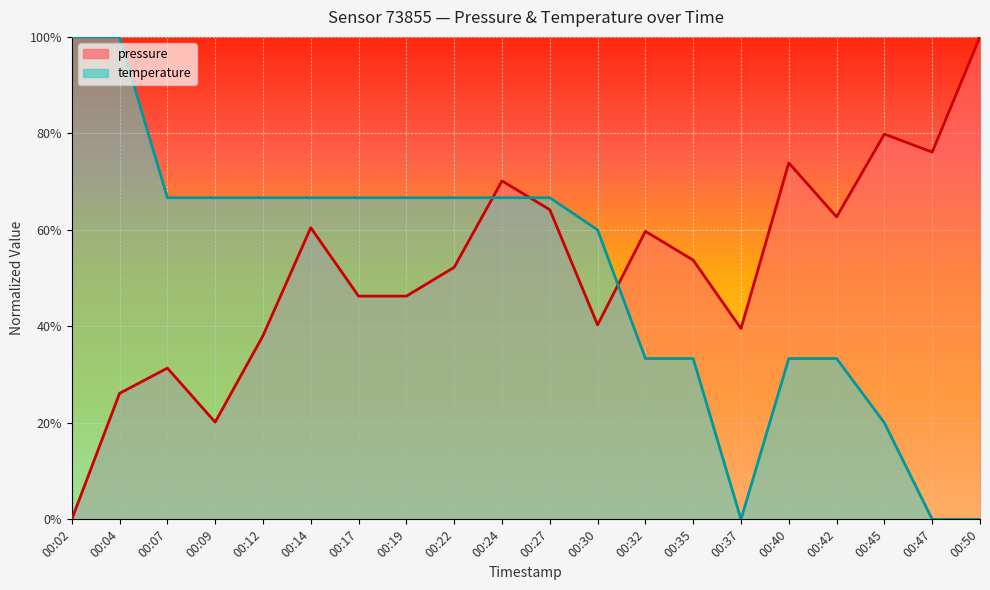

Between which two adjacent categories do pressure and temperature first intersect?

00:22 and 00:24